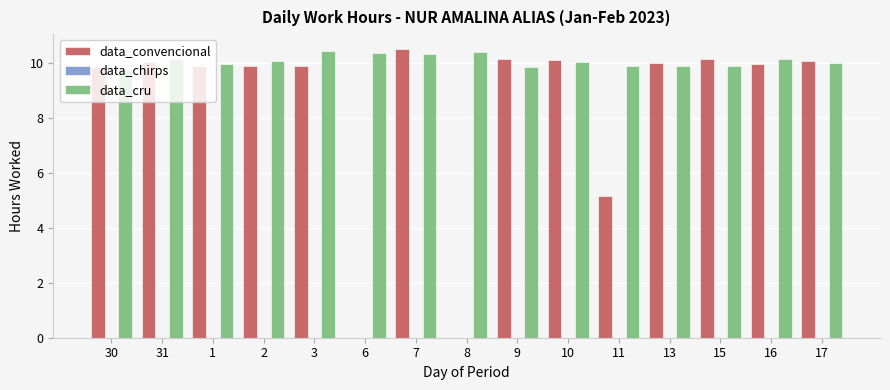

True or false: data_convencional has a value of 15.1 at 13.

False